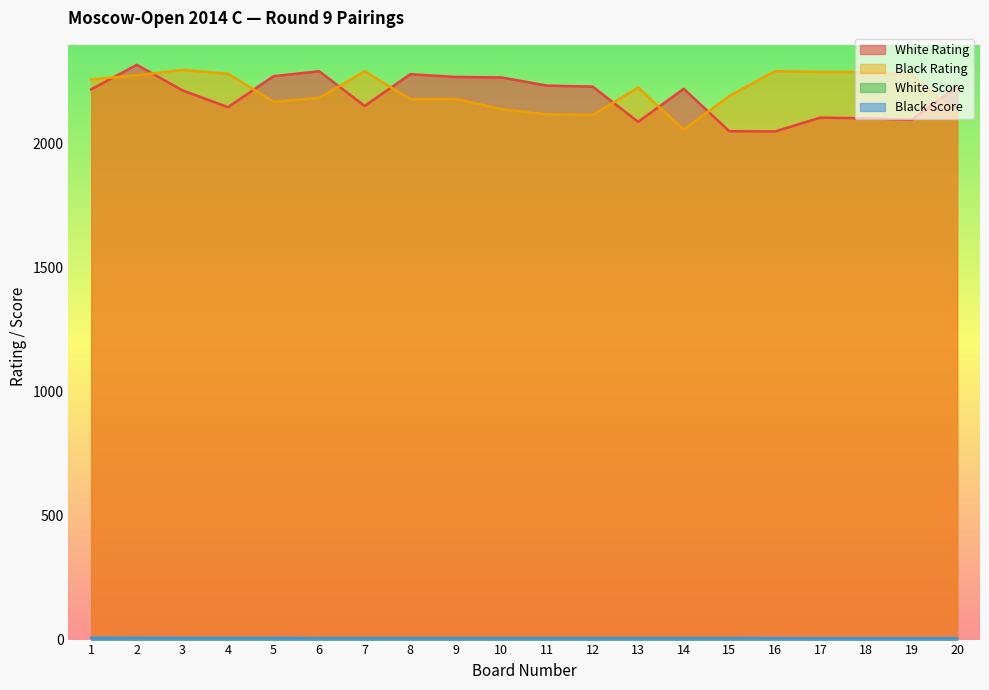

The White Rating series shows 563.5 at 12. True or false?

False